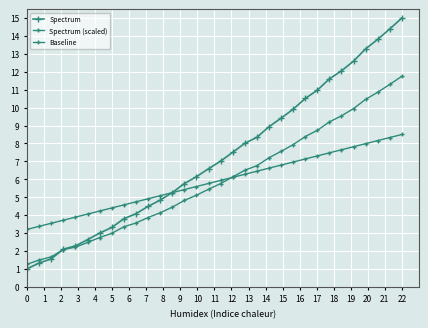

How many values in the Spectrum series exceed 7?

16